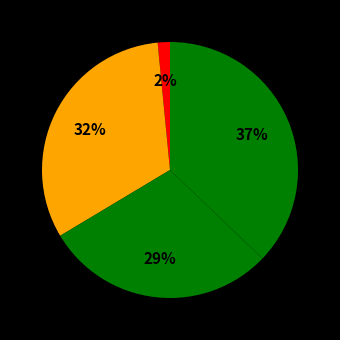

How many segments does this pie chart have?

4